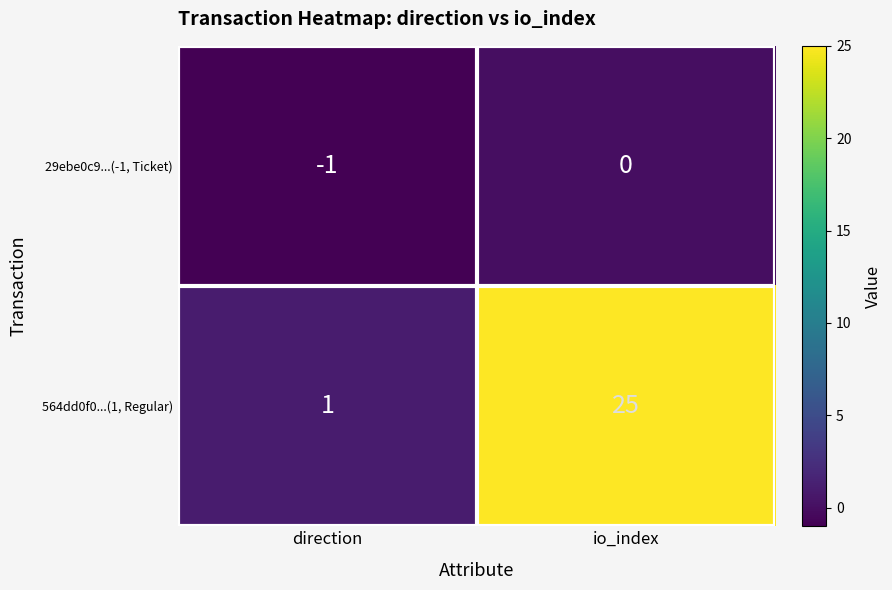

Rank the series at direction from highest to lowest value.

564dd0f0...(1, Regular), 29ebe0c9...(-1, Ticket)